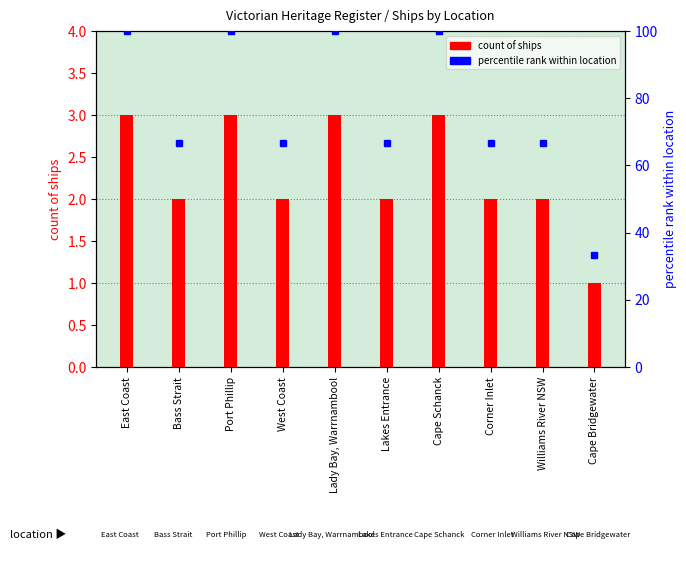

Is the value of count of ships at East Coast greater than the value of percentile rank within location at Corner Inlet?

No